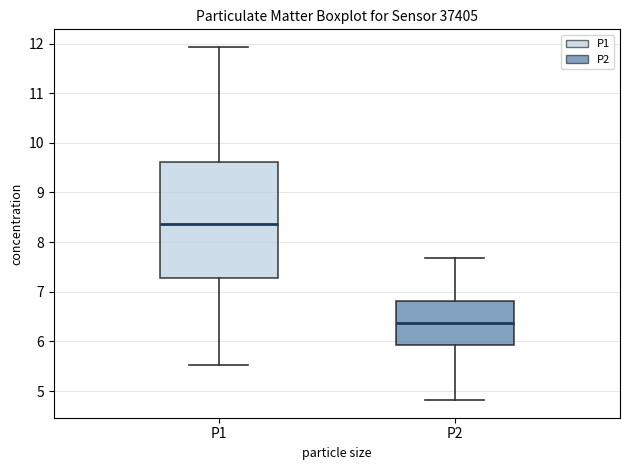

Reading left to right, read every box against the y-axis: the position of its median line, the range the box covers, and the ends of its whiskers. The values are not printed on the chart, so give them approximately, as read against the axis.

P1: median 8.4, box 7.3 to 9.6, whiskers 5.5 to 11.9
P2: median 6.4, box 5.9 to 6.8, whiskers 4.8 to 7.7